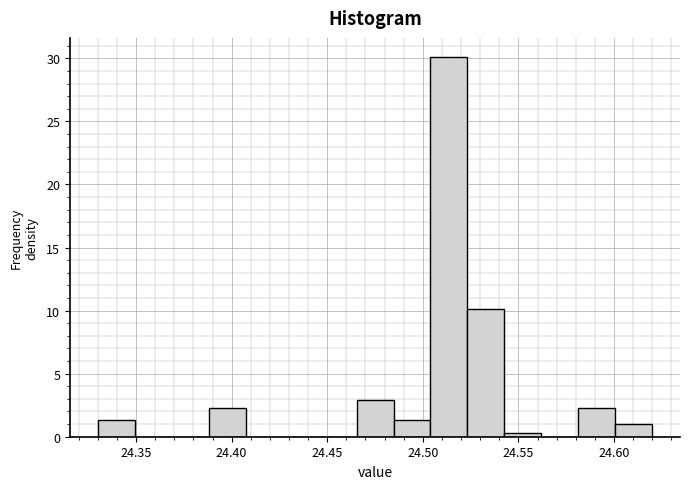

Read against the x-axis, roughly where is the centre of the tallest bar?

24.515